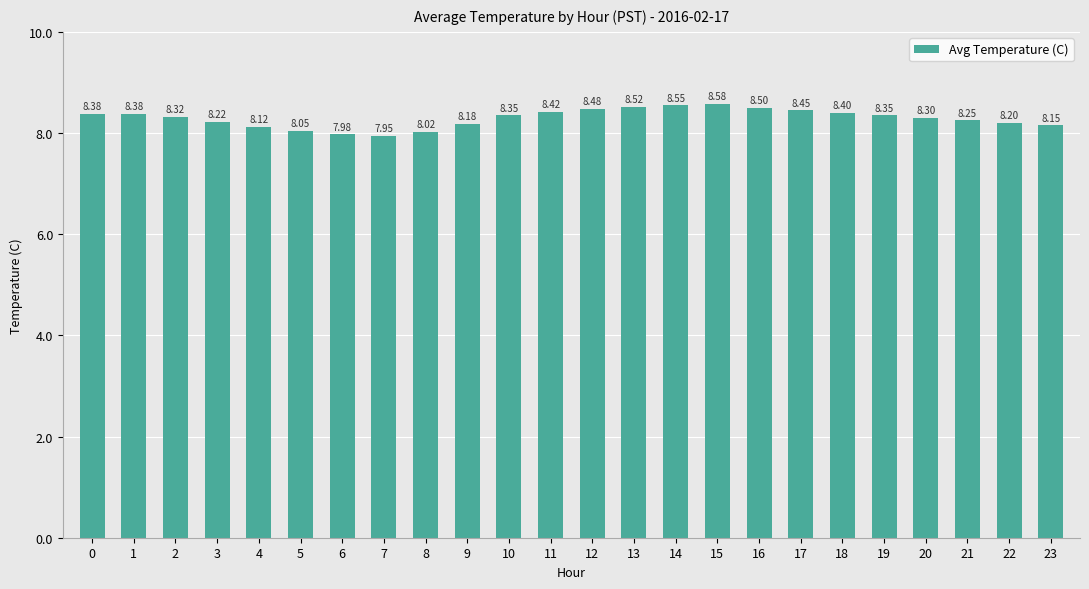

What is the sum of all values?

199.1